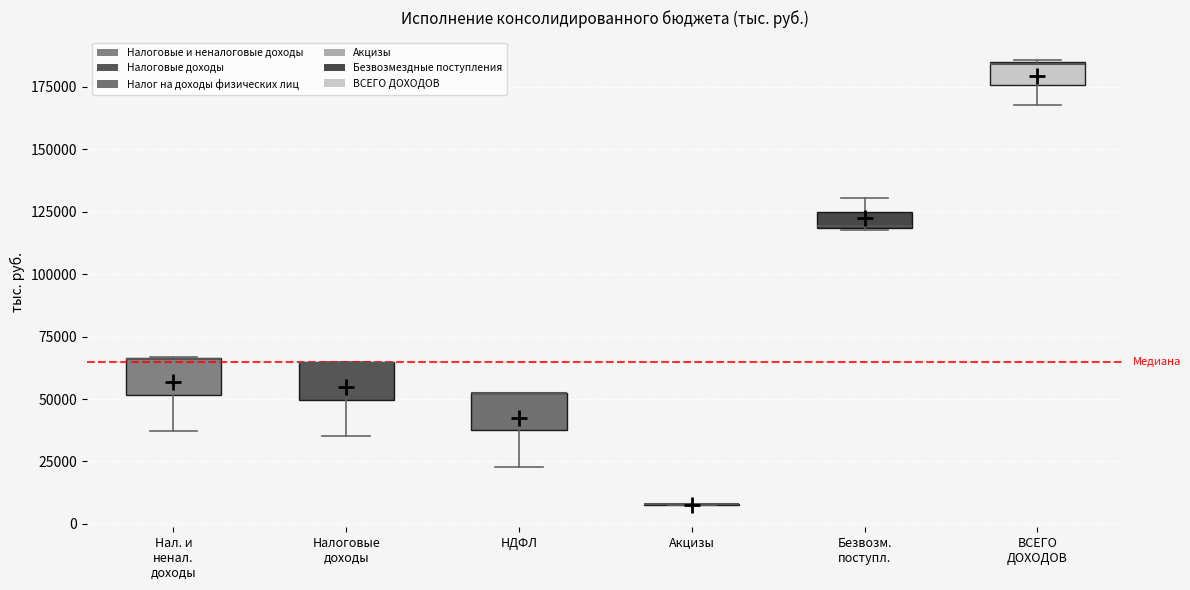

Where is the lower edge of the box for Налоговые доходы on the y-axis? The values are not printed on the chart, so give them approximately, as read against the axis.

50000